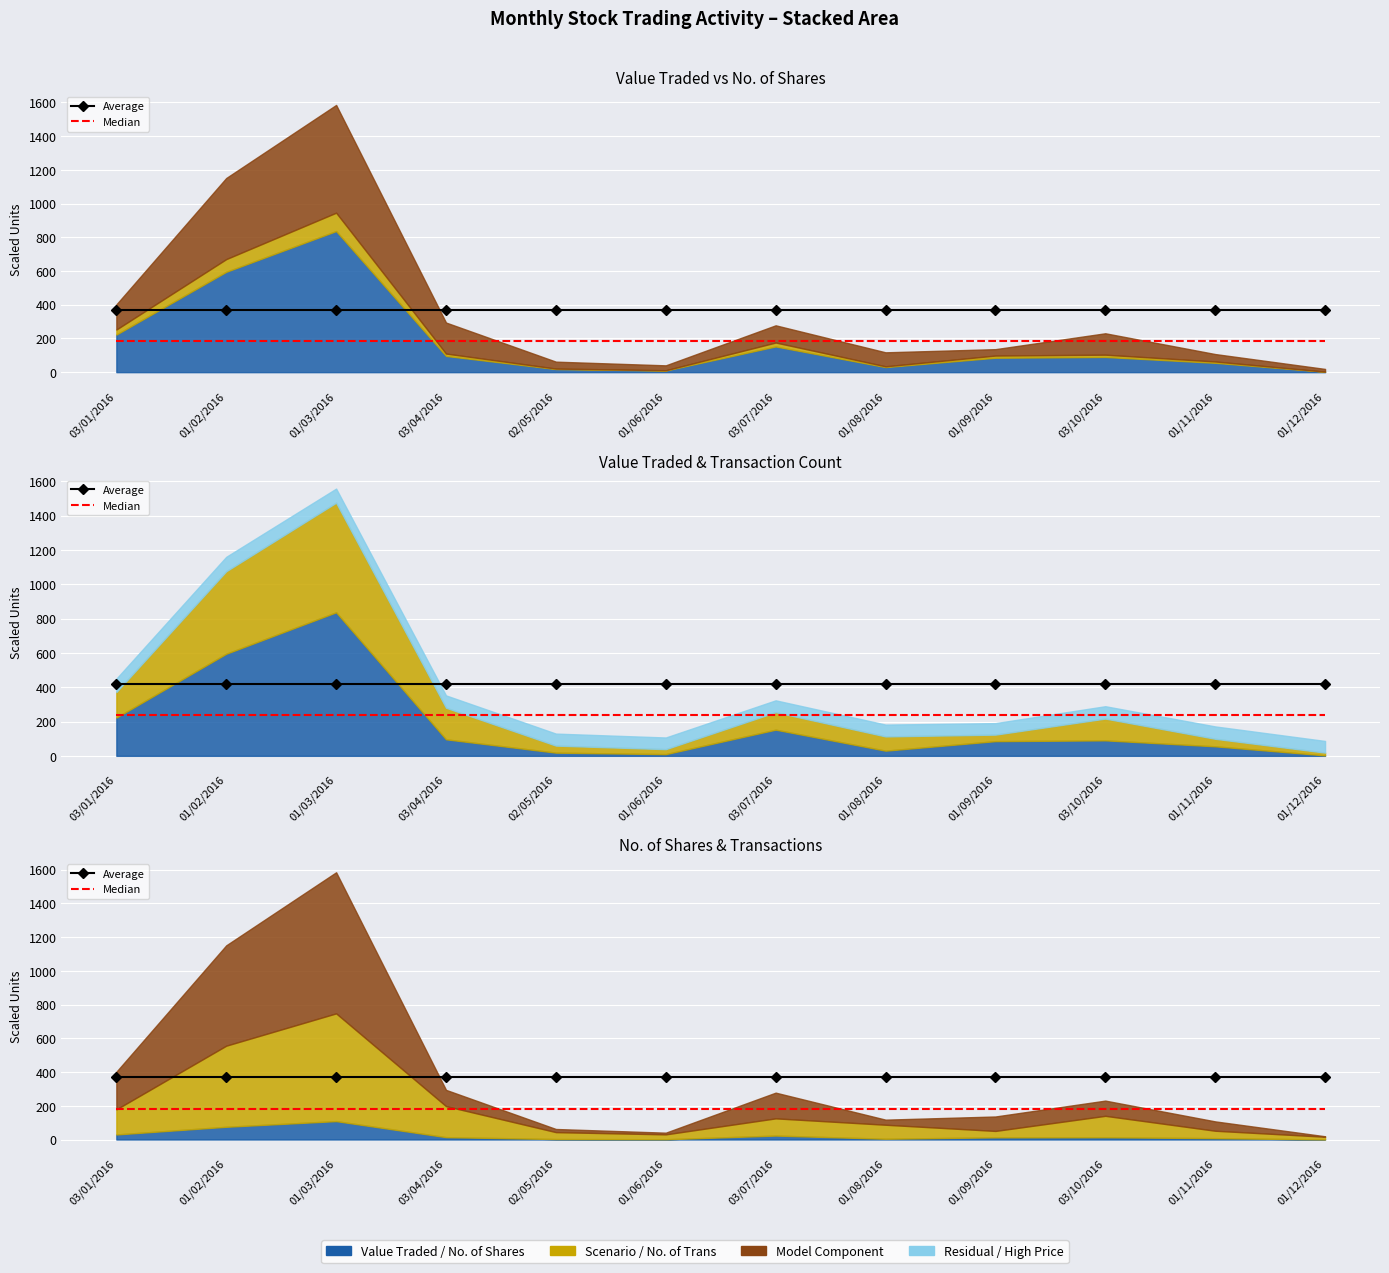

List the series in order of their overall mean, lowest first.

Median, Average